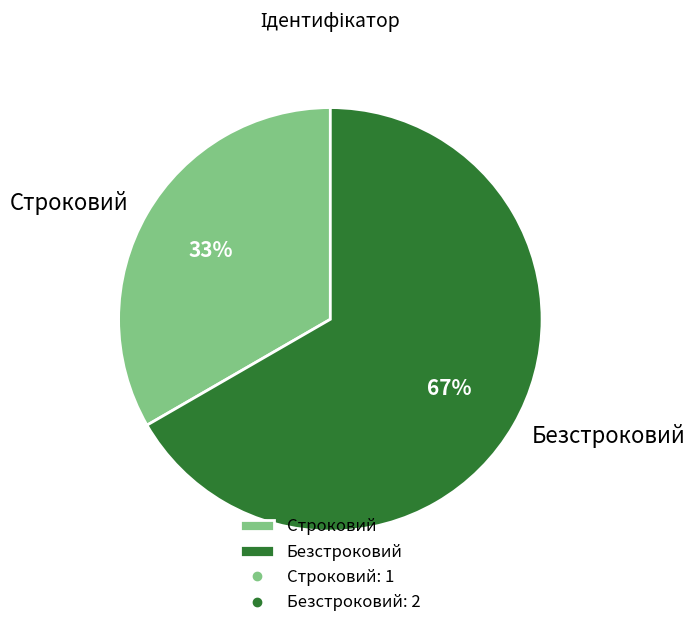

Is Безстроковий the majority of the pie?

Yes